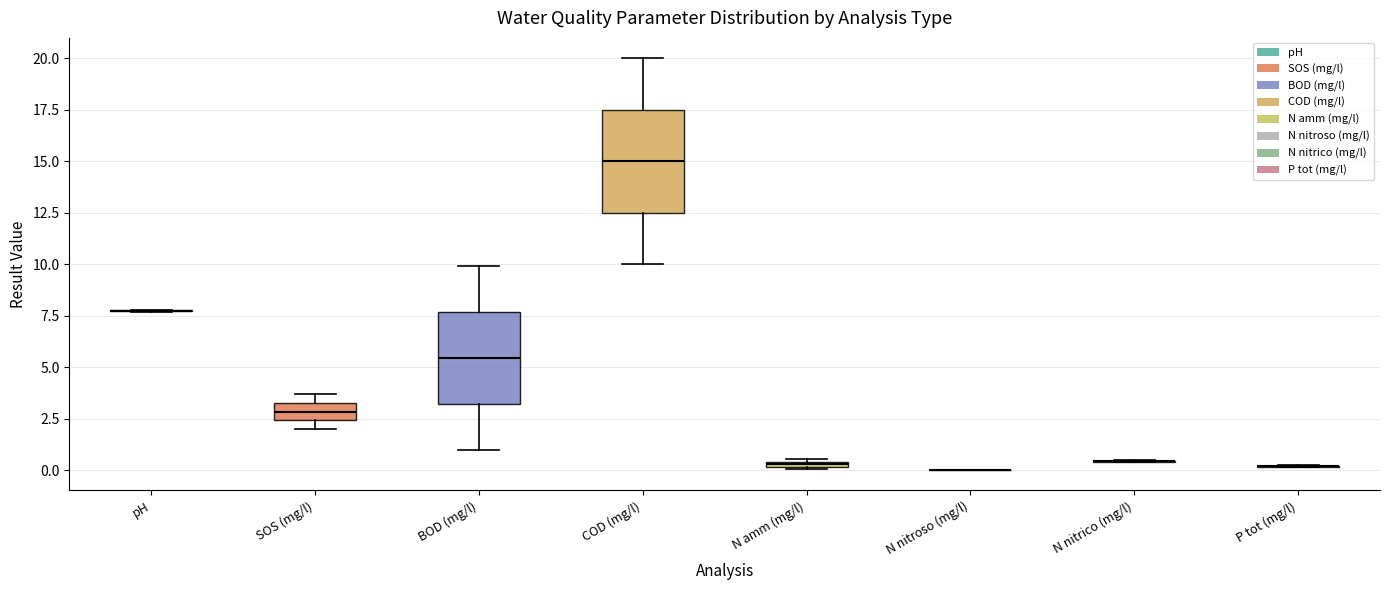

Comparing the boxes themselves (not the whiskers), which one is the tallest?

COD (mg/l)